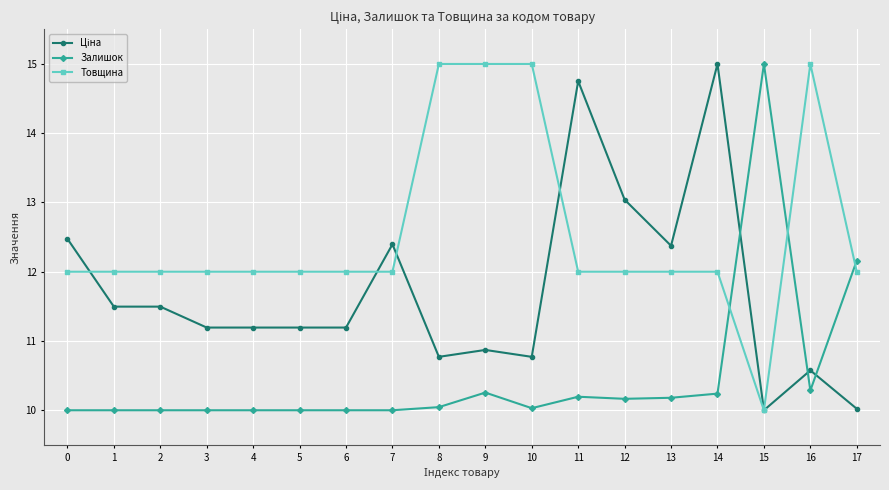

Between 1 and 16, which series saw the biggest shift?

Товщина